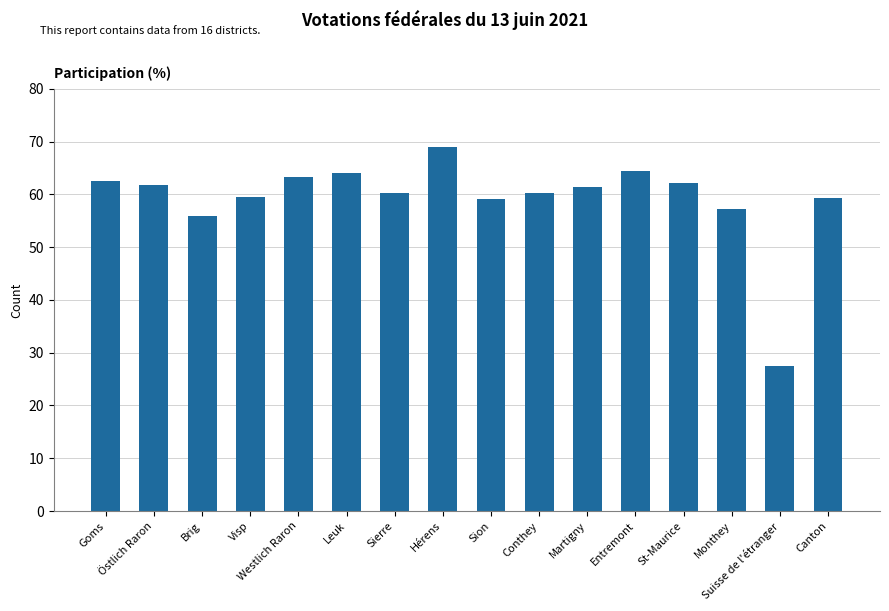

What is the label of the 2nd bar from the left?

Östlich Raron